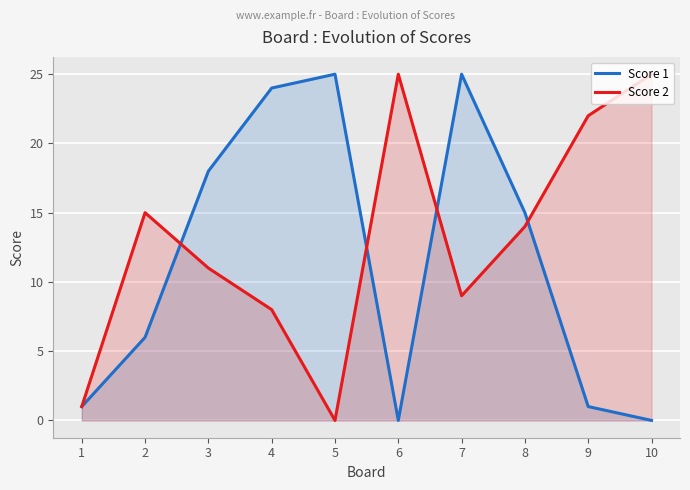

What is the sum of all Score 1 values?

115